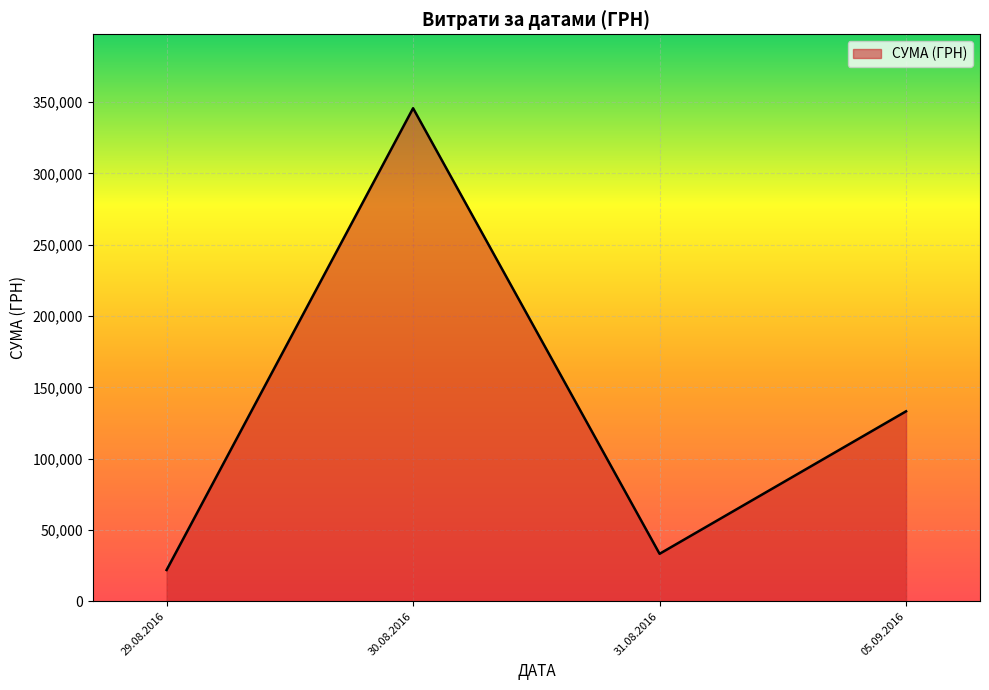

Reading left to right, transcribe all the data shown in this chart.

21904.5	345687.3	33257.9	133168.7